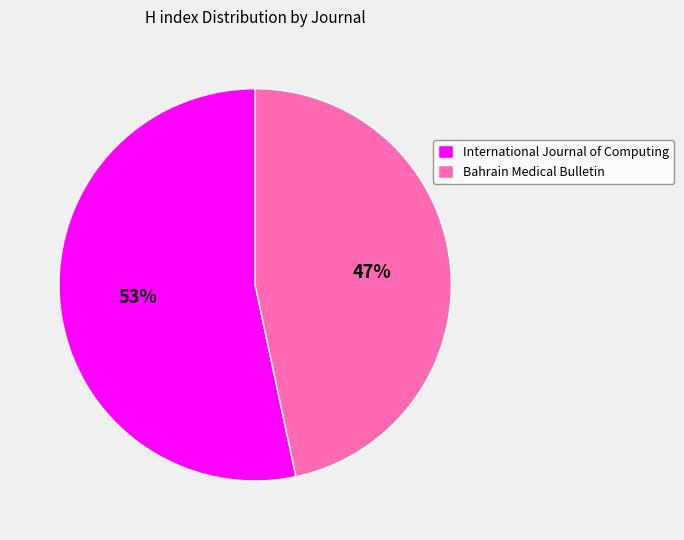

Does any single category account for the majority?

Yes